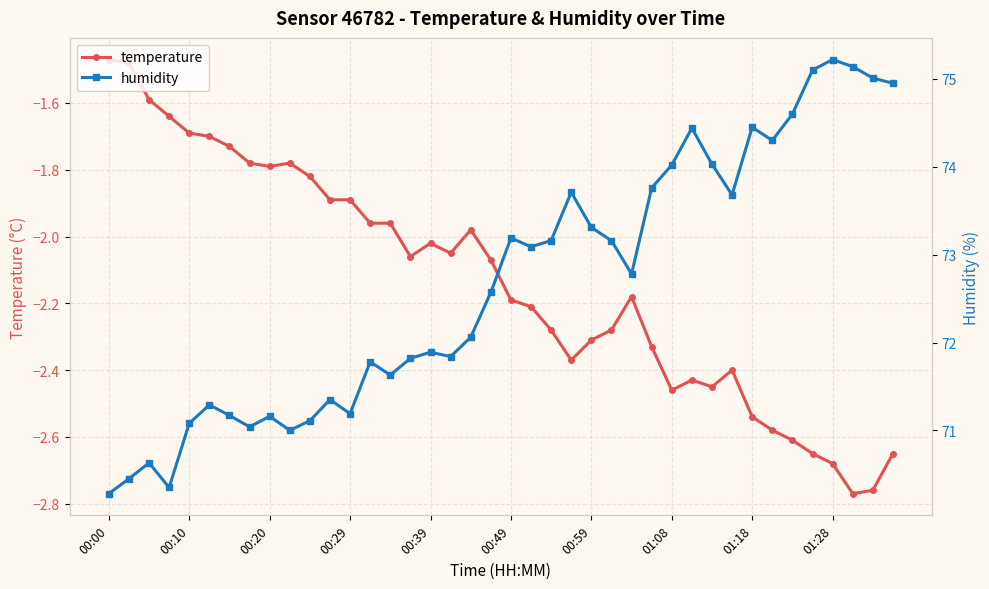

What is the sum of all temperature values?

-85.5